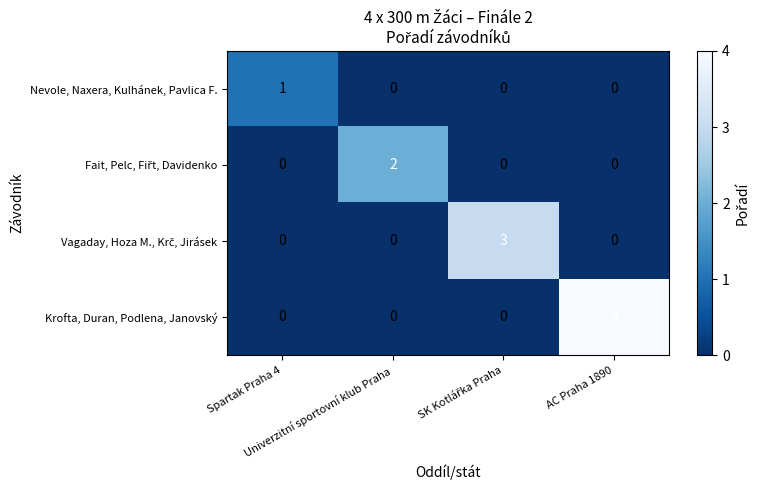

At SK Kotlářka Praha, list the series in order from largest to smallest.

Vagaday, Hoza M., Krč, Jirásek, Nevole, Naxera, Kulhánek, Pavlica F., Fait, Pelc, Fiřt, Davidenko, Krofta, Duran, Podlena, Janovský